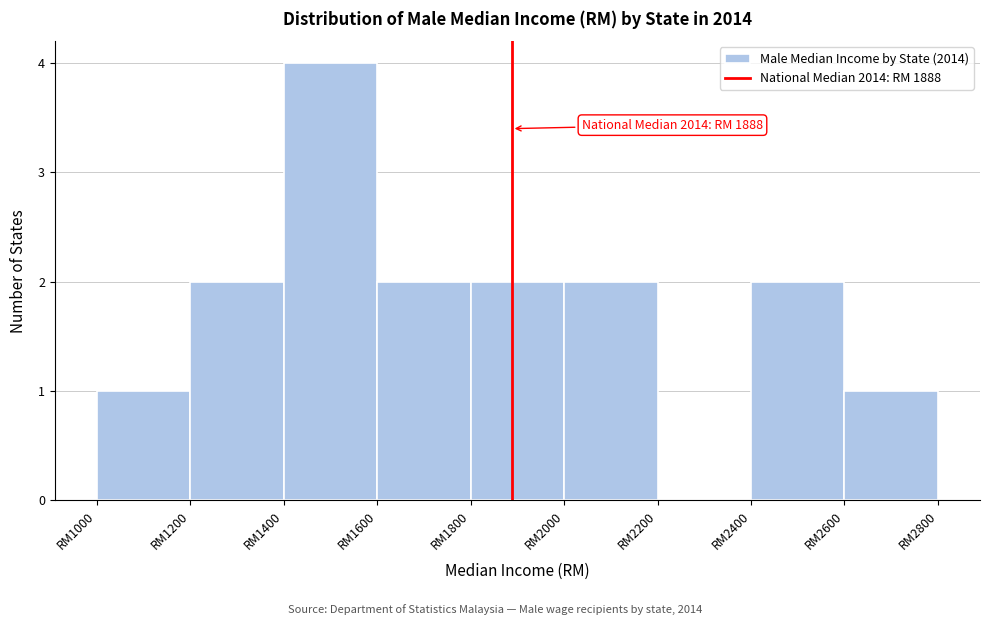

Reading left to right, transcribe all the data shown in this chart.

RM1000=1	RM1200=2	RM1400=4	RM1600=2	RM1800=2	RM2000=2	RM2200=0	RM2400=2	RM2600=1